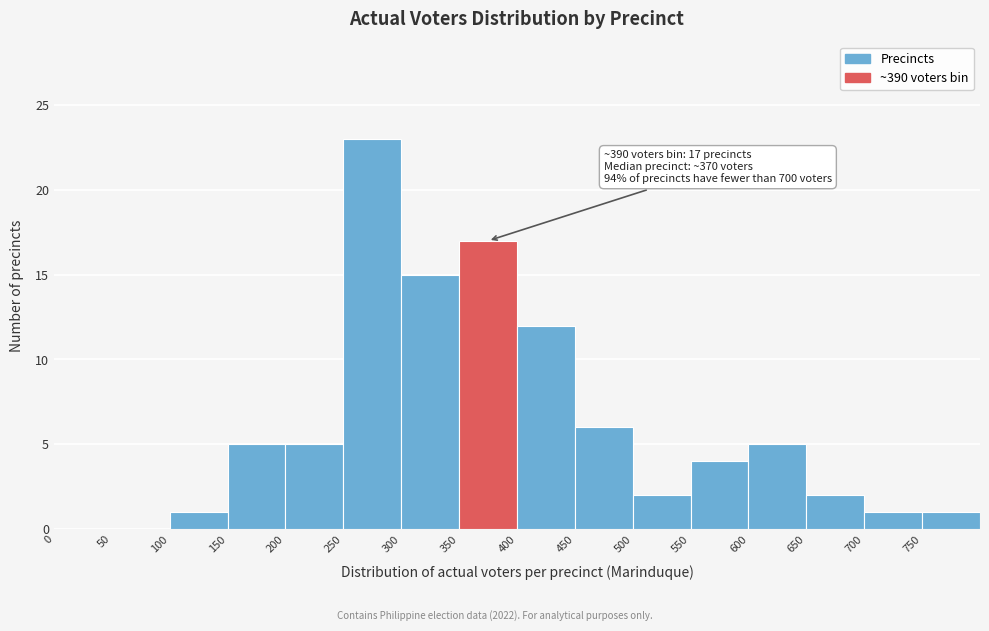

Which range on the x-axis has the tallest bar?

250 to 300